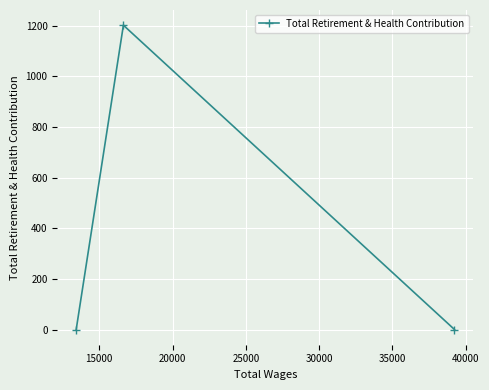

What is the maximum value shown in the chart?

1202